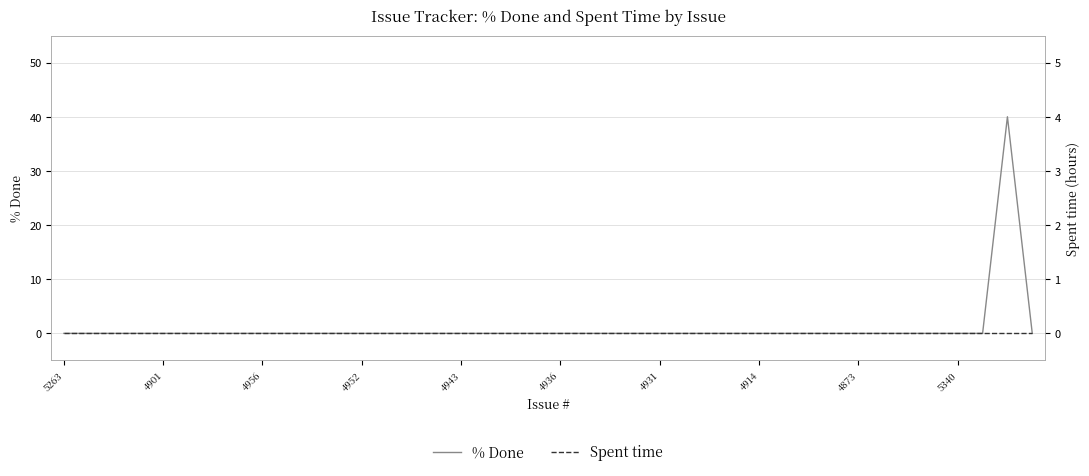

The % Done series shows -24 at 29. True or false?

False